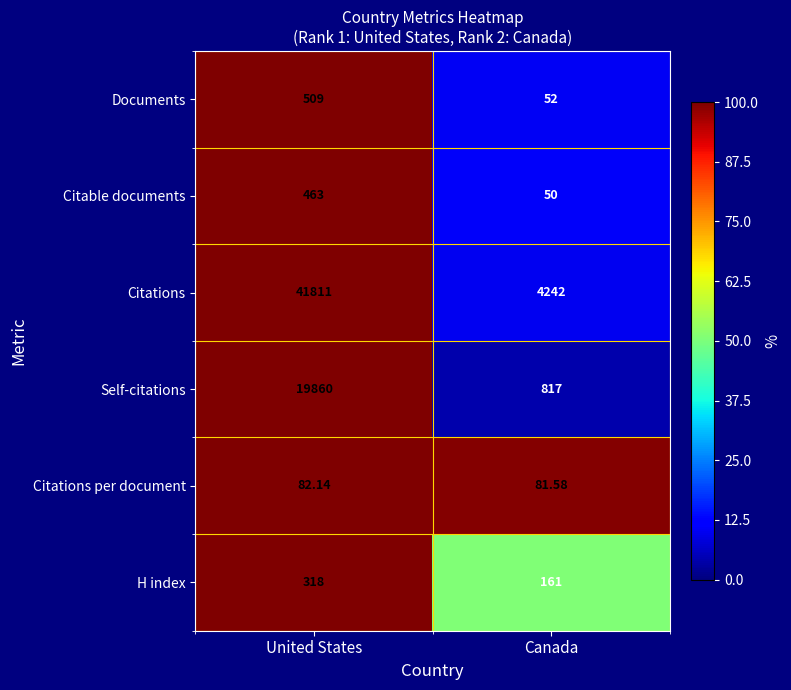

What is the maximum value shown in the chart?

41811.0